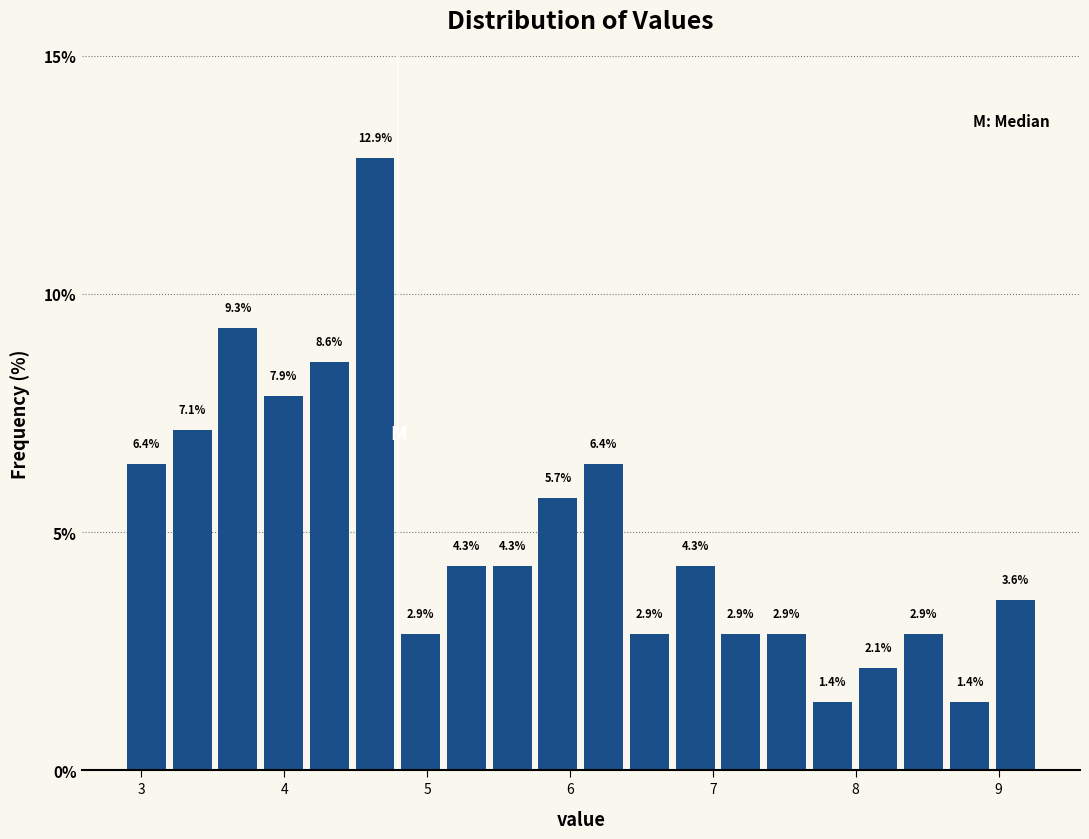

Around what value on the x-axis is the tallest bar? Give the approximate position of its centre, as read against the axis.

4.6